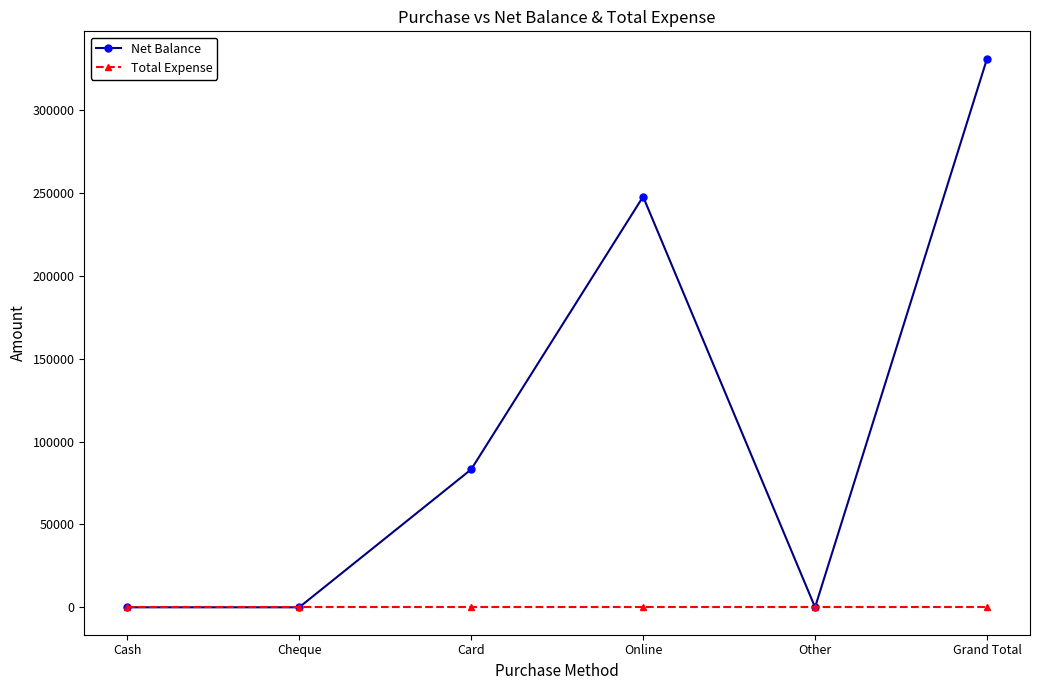

What is the spread (max minus min) of values at Online?

247800